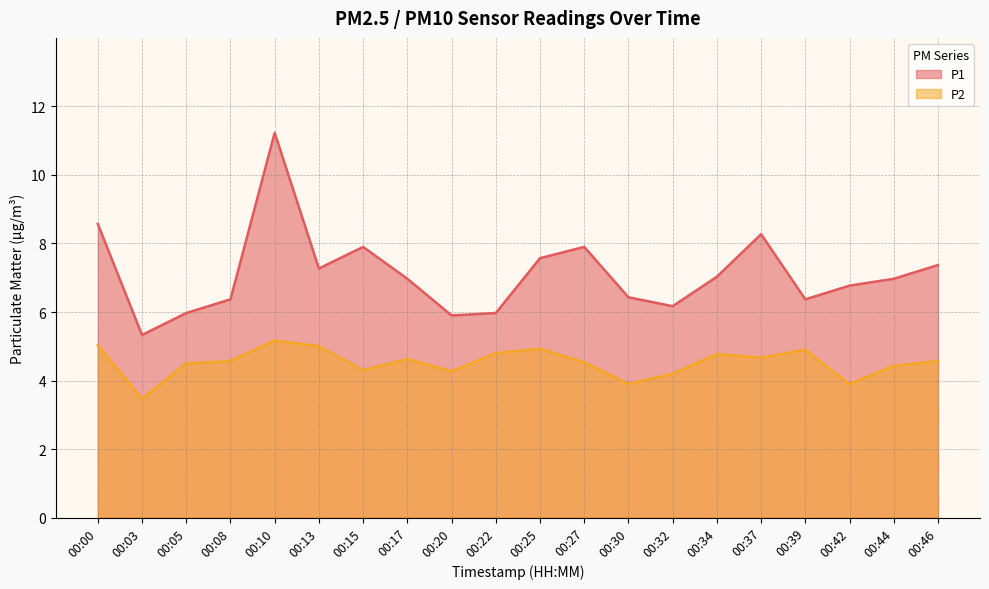

Reading left to right, list all the values displayed in this chart.

P1: 00:00=8.6	00:03=5.3	00:05=6.0	00:08=6.4	00:10=11.2	00:13=7.3	00:15=7.9	00:17=7.0	00:20=5.9	00:22=6.0	00:25=7.6	00:27=7.9	00:30=6.4	00:32=6.2	00:34=7.0	00:37=8.3	00:39=6.4	00:42=6.8	00:44=7.0	00:46=7.4
P2: 00:00=5.0	00:03=3.5	00:05=4.5	00:08=4.6	00:10=5.2	00:13=5.0	00:15=4.3	00:17=4.6	00:20=4.3	00:22=4.8	00:25=4.9	00:27=4.5	00:30=3.9	00:32=4.2	00:34=4.8	00:37=4.7	00:39=4.9	00:42=3.9	00:44=4.4	00:46=4.6